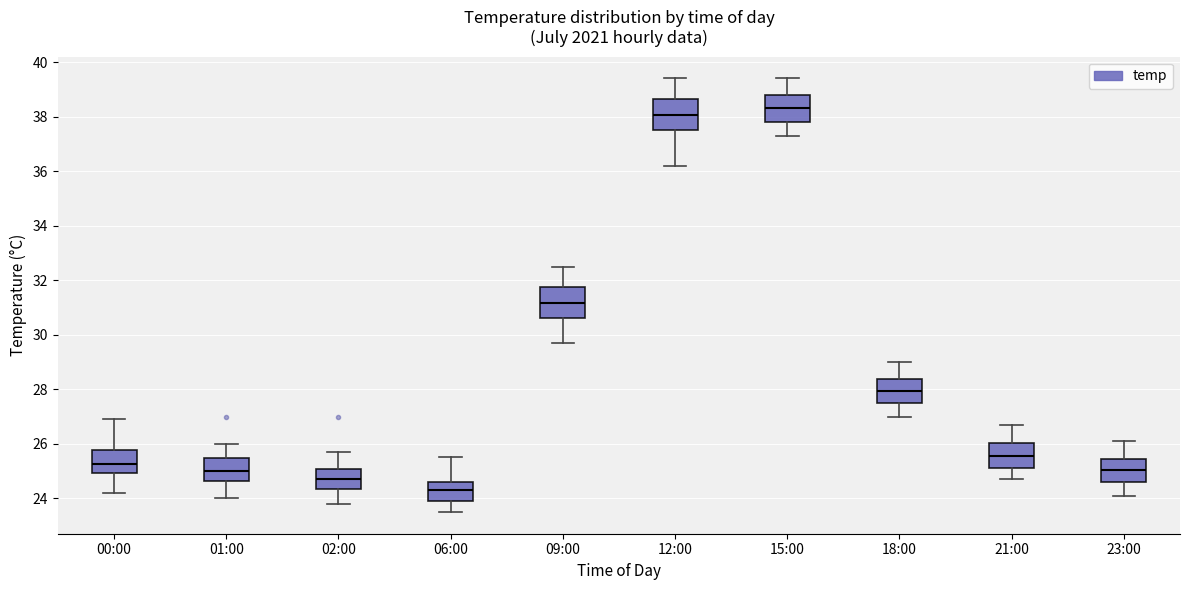

Which box has the highest median line?

15:00